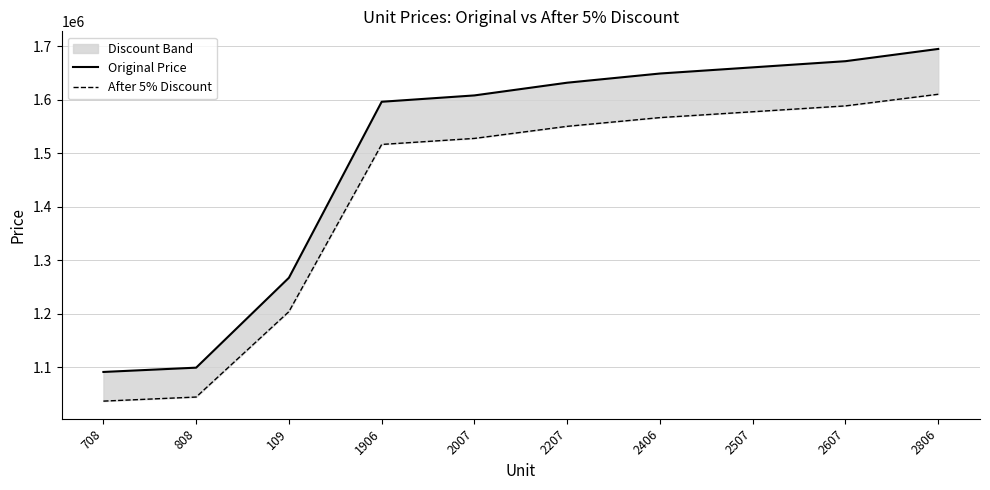

Which category has the highest value in the Original Price series?

2806